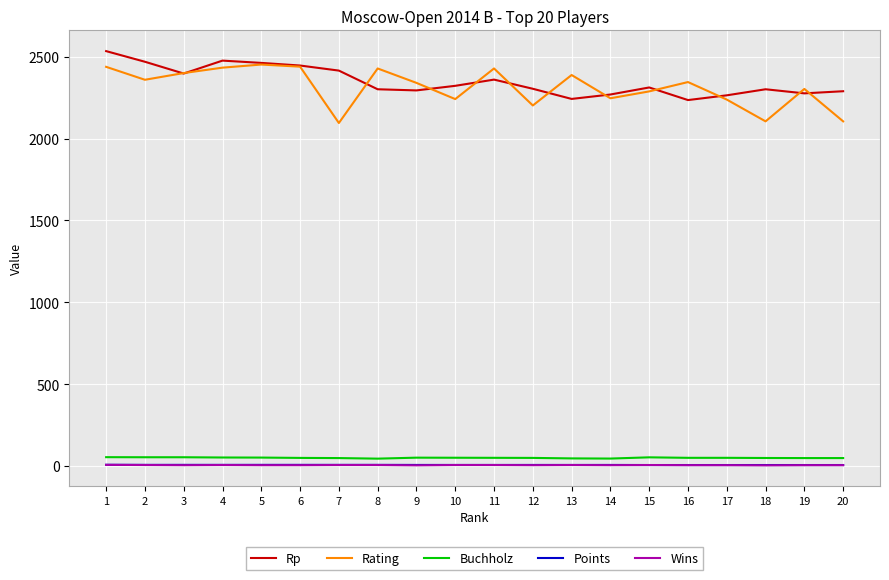

Is the value of Points at 13 greater than the value of Rp at 3?

No